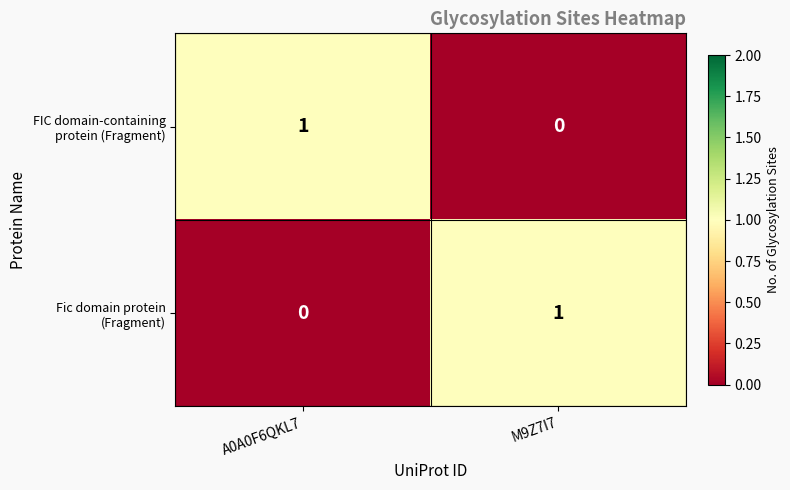

Which series has the largest range (max minus min)?

FIC domain-containing protein (Fragment)